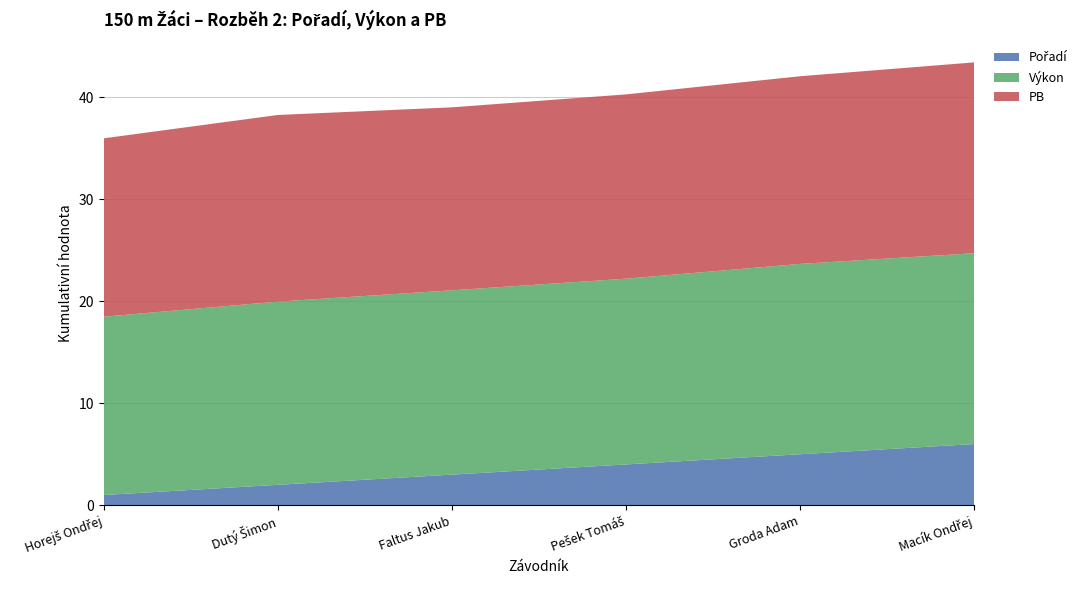

Reading left to right, what are all the values shown in this chart?

Pořadí: Horejš Ondřej=1.0	Dutý Šimon=2.0	Faltus Jakub=3.0	Pešek Tomáš=4.0	Groda Adam=5.0	Macík Ondřej=6.0
Výkon: Horejš Ondřej=17.5	Dutý Šimon=18.0	Faltus Jakub=18.1	Pešek Tomáš=18.2	Groda Adam=18.7	Macík Ondřej=18.7
PB: Horejš Ondřej=17.5	Dutý Šimon=18.3	Faltus Jakub=17.9	Pešek Tomáš=18.1	Groda Adam=18.4	Macík Ondřej=18.7